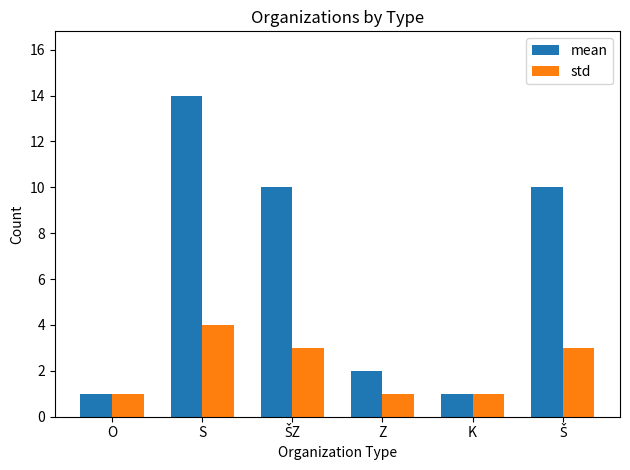

True or false: mean has a value of 3 at Z.

False